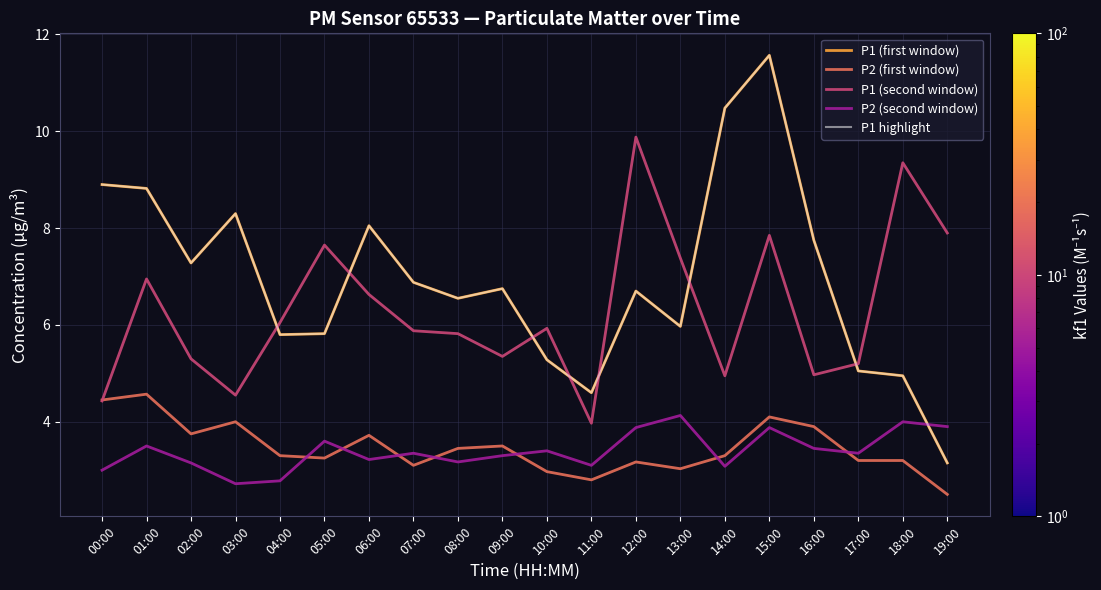

True or false: P1 (first window) has a value of 3.1 at 19:00.

True